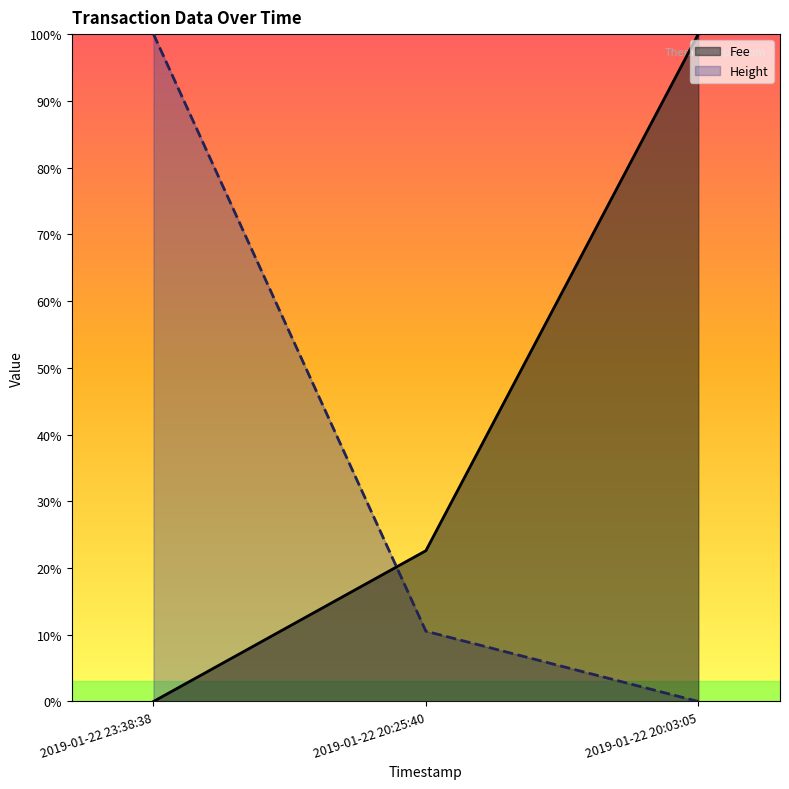

List the labels in order of Height value, smallest first.

2019-01-22 20:03:05, 2019-01-22 20:25:40, 2019-01-22 23:38:38